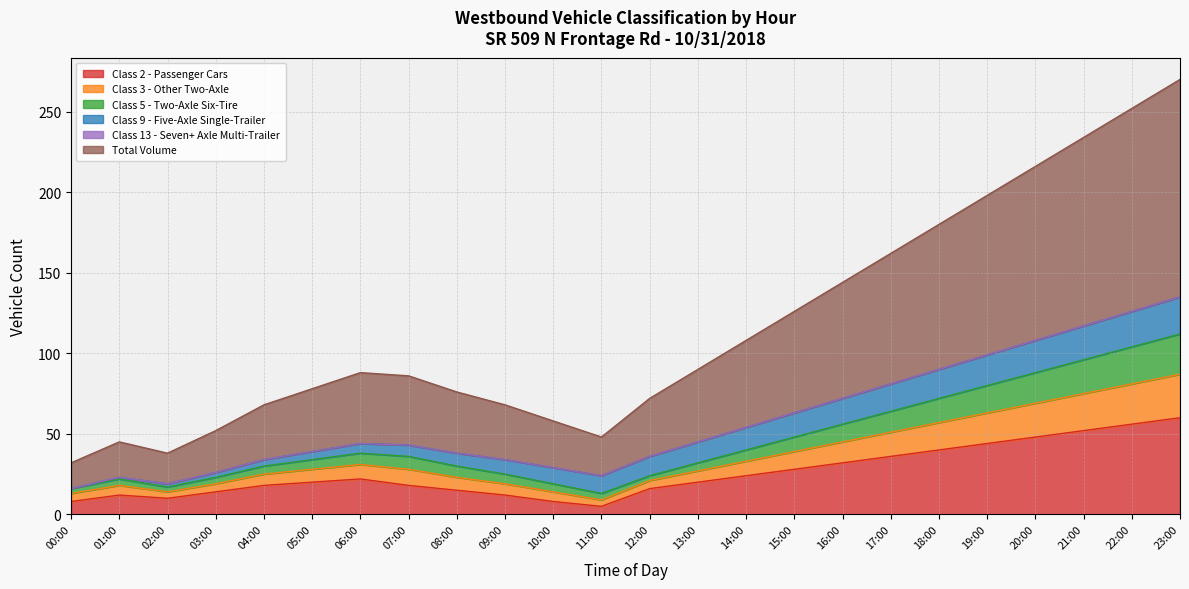

Is it true that Class 3 - Other Two-Axle equals 64 at 15:00?

False